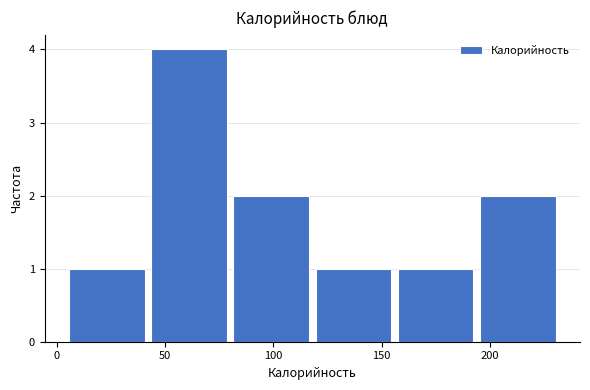

What is the height of the bar covering 195 to 230 on the x-axis? Neither the bar edges nor the heights are printed on the chart, so give them approximately, as read against the axes.

2